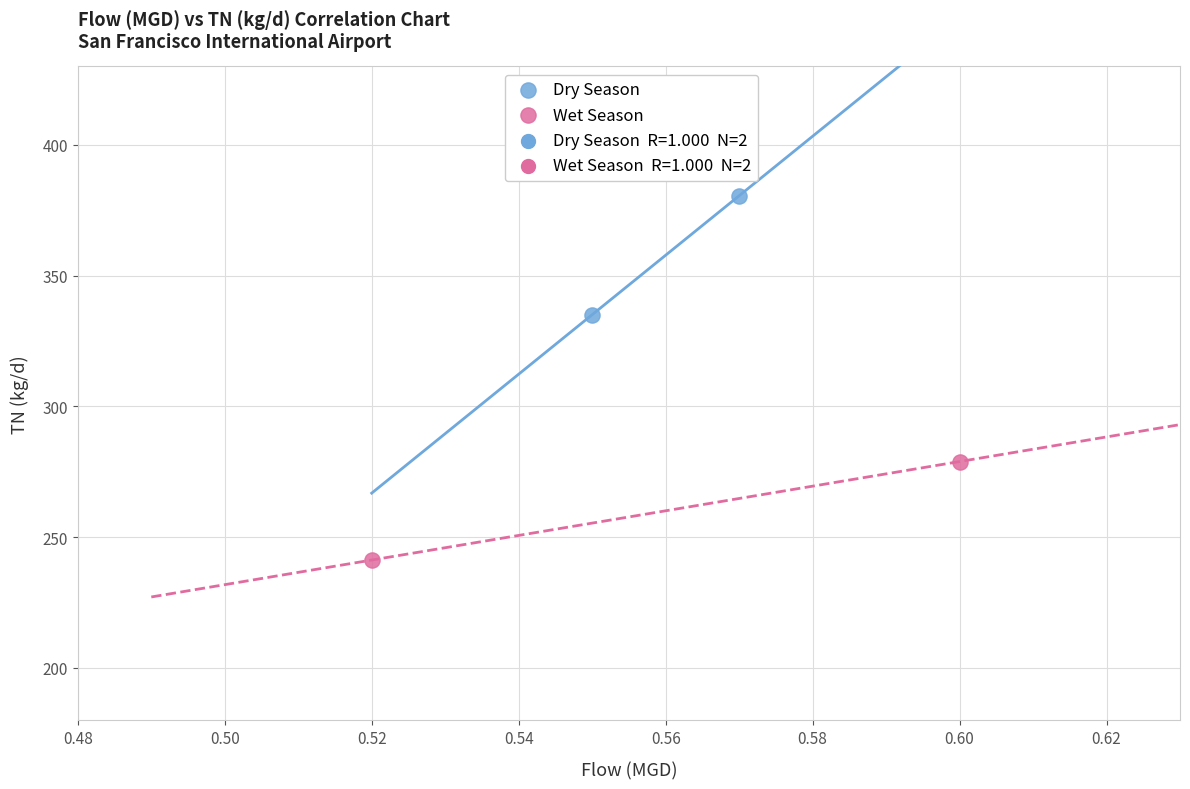

Which series contains the lowest Y value?

Wet Season